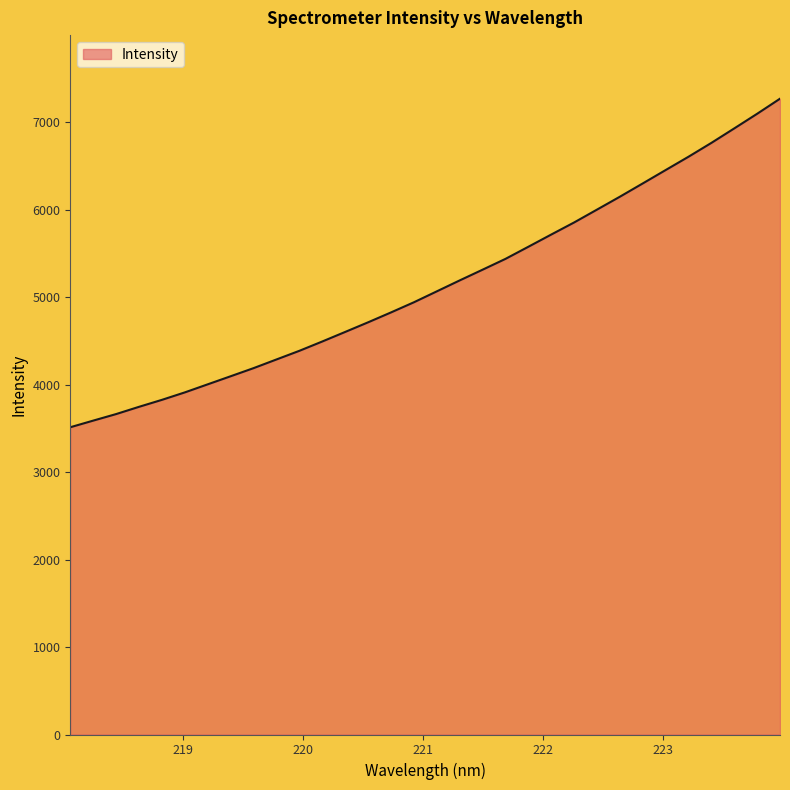

What is the minimum value shown in the chart?

3513.2